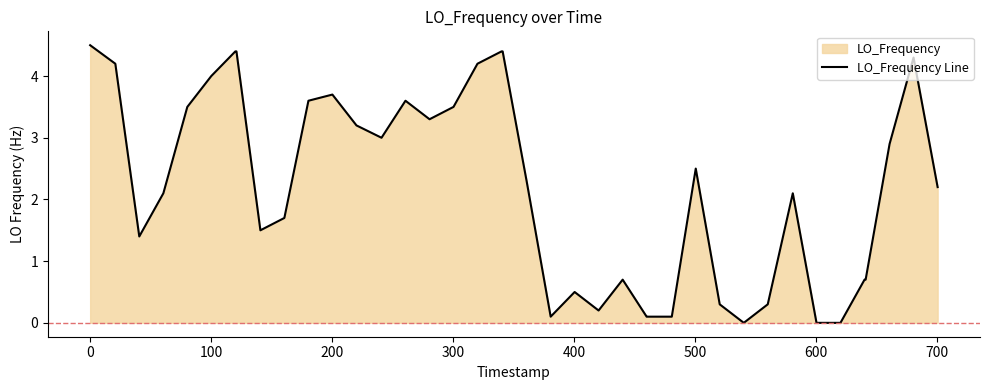

What is the greatest value displayed?

4.5